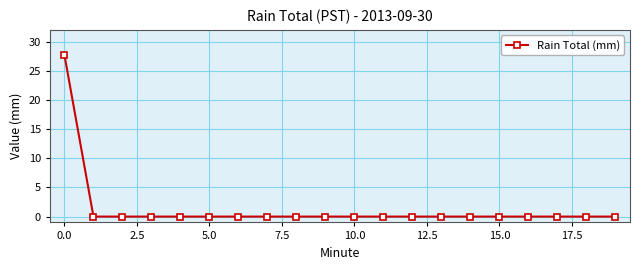

What is the sum of all values?

27.7